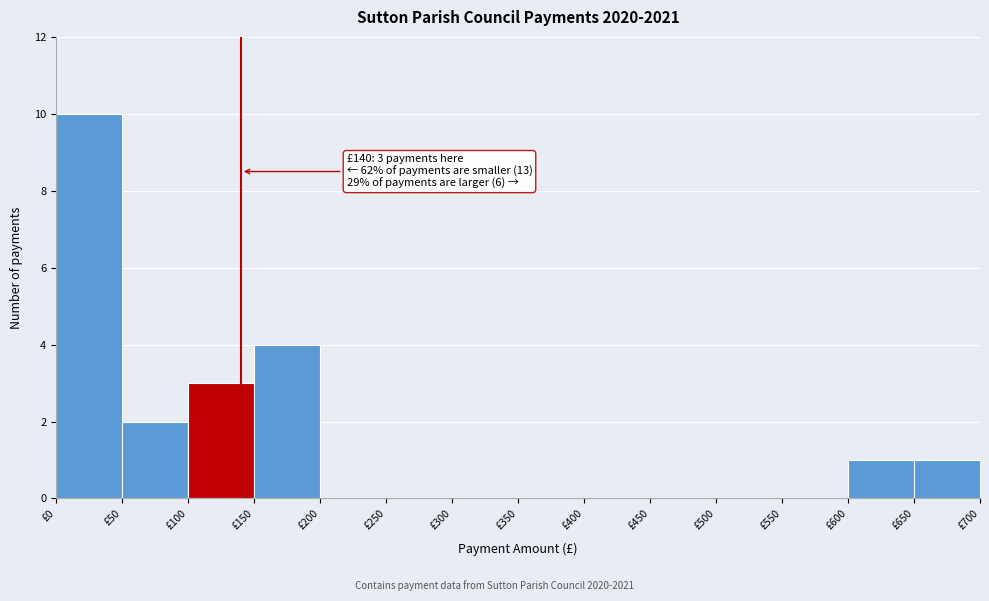

Which range on the x-axis has the tallest bar?

0 to 50